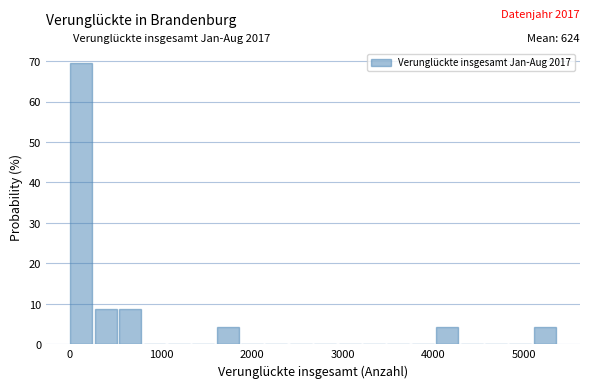

Read against the x-axis, roughly where is the centre of the tallest bar?

100